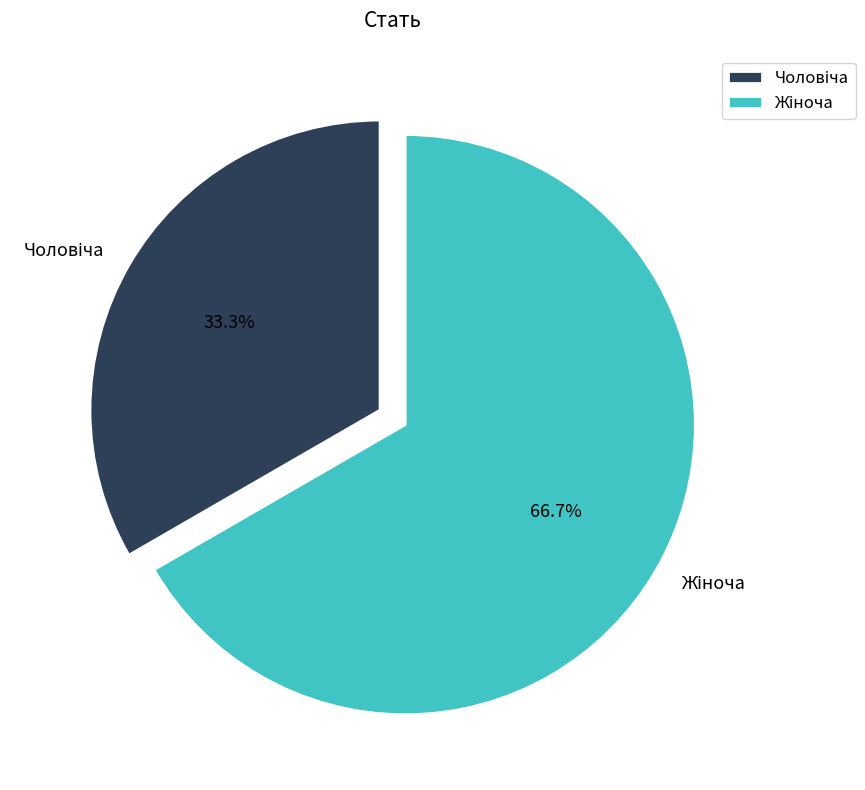

How many segments does this pie chart have?

2